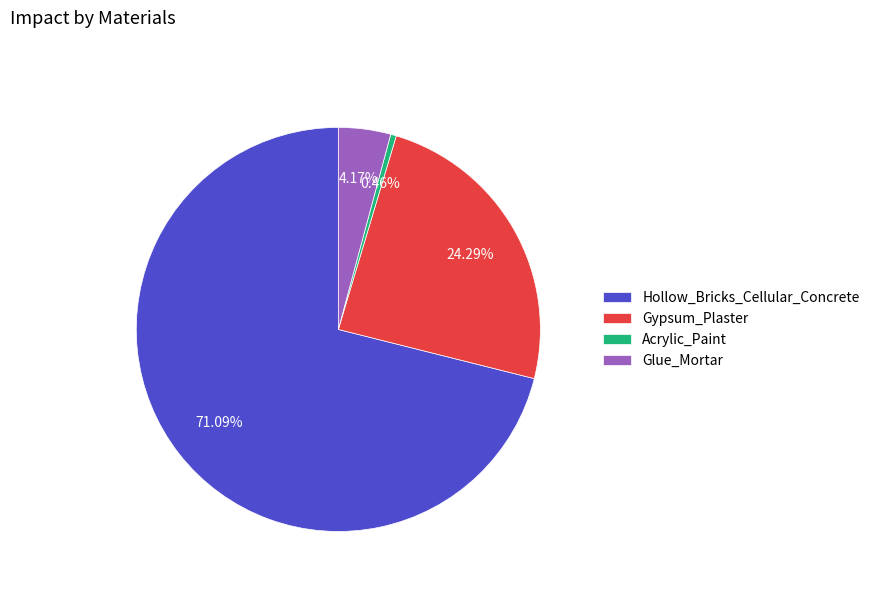

Between Hollow_Bricks_Cellular_Concrete and Glue_Mortar, which is larger?

Hollow_Bricks_Cellular_Concrete